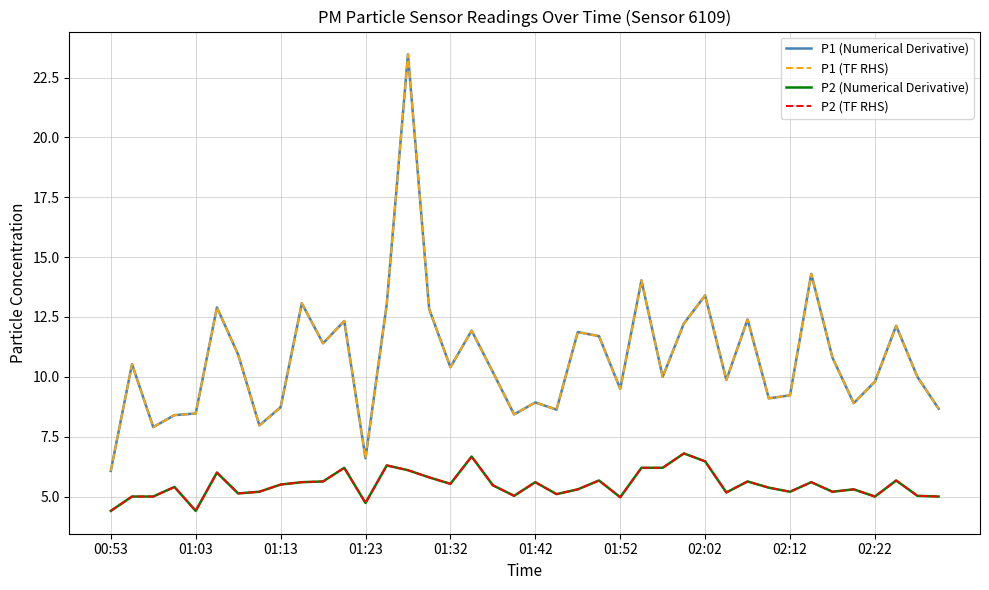

At how many categories does at least one series exceed 9?

28